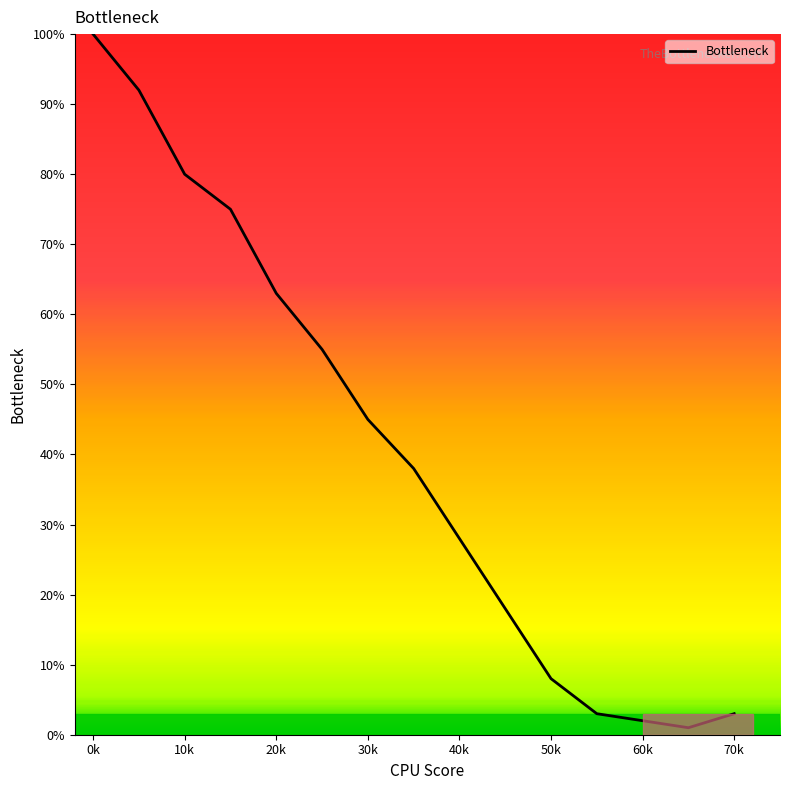

True or false: there are more than 1 points higher than both neighbors.

False